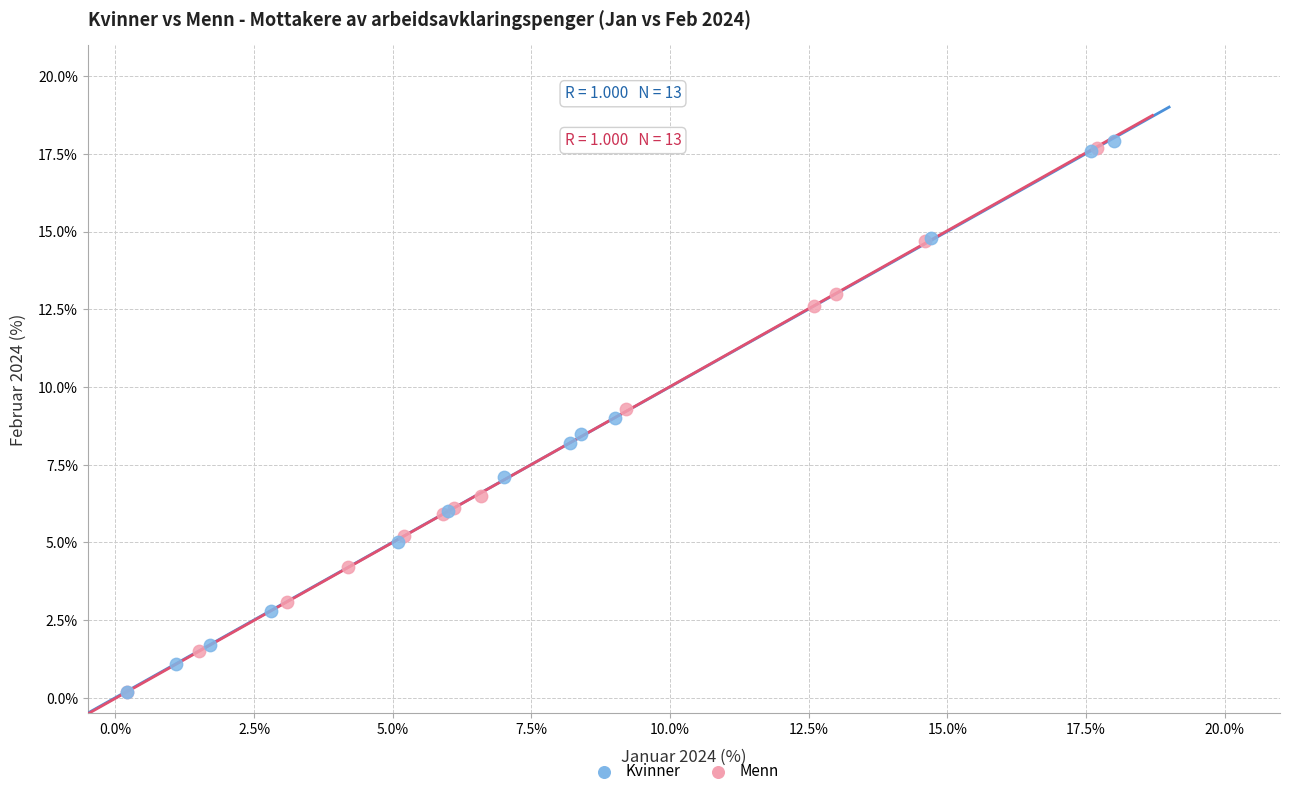

Which series has the widest spread of Y values?

Kvinner